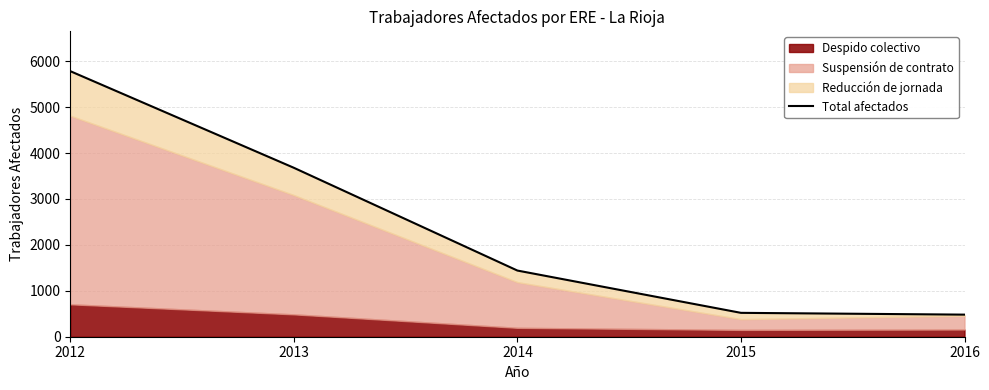

Rank the categories by value from lowest to highest.

2016, 2015, 2014, 2013, 2012